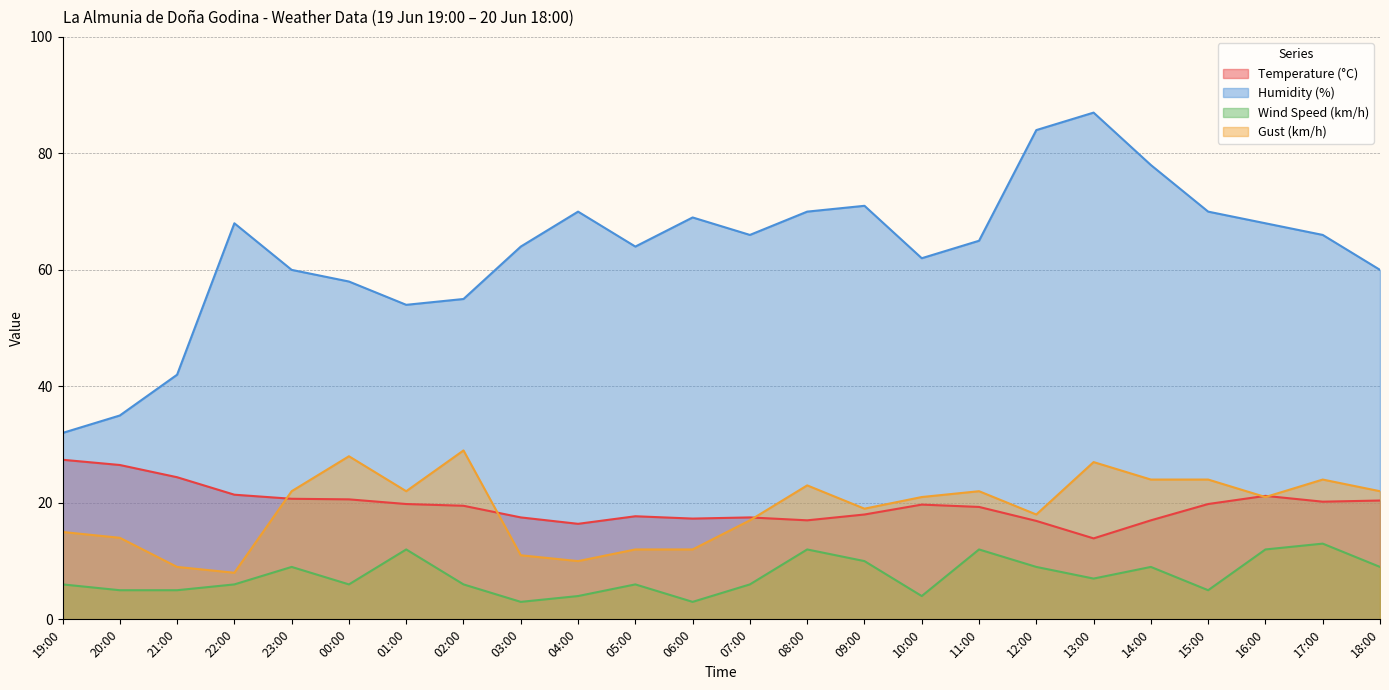

At how many categories does at least one series exceed 8?

24